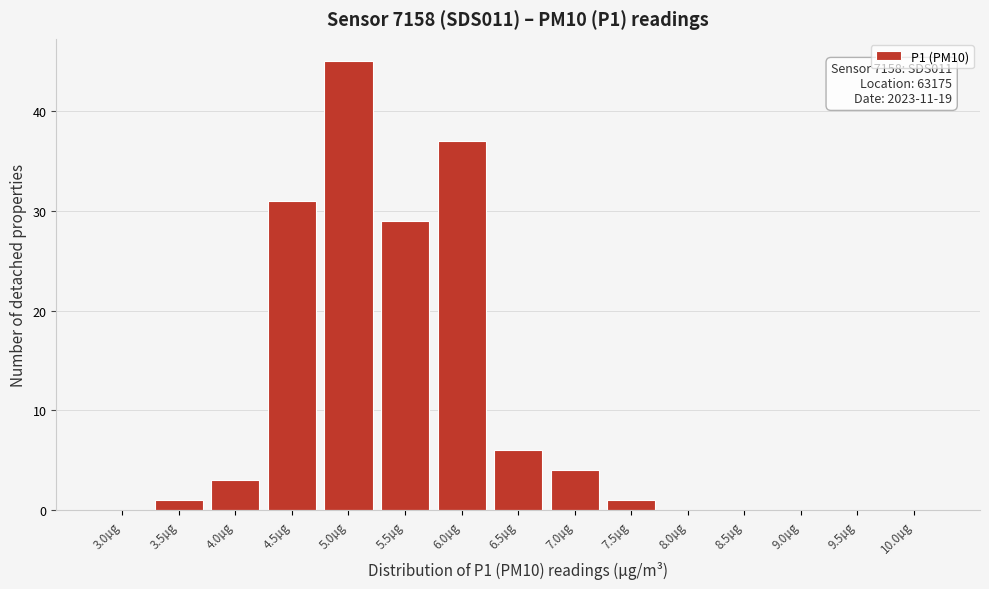

Reading left to right, what are all the values shown in this chart?

3.0µg=0	3.5µg=1	4.0µg=3	4.5µg=31	5.0µg=45	5.5µg=29	6.0µg=37	6.5µg=6	7.0µg=4	7.5µg=1	8.0µg=0	8.5µg=0	9.0µg=0	9.5µg=0	10.0µg=0